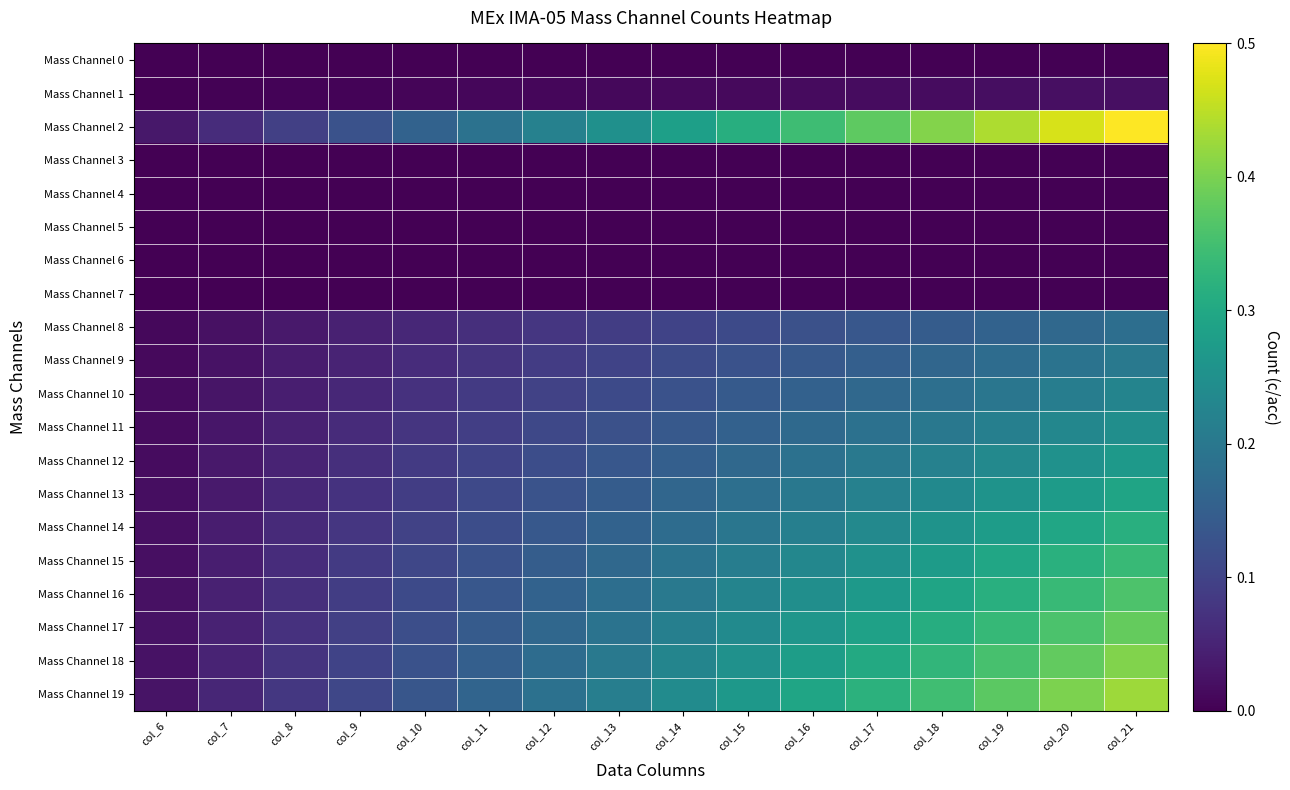

At which category is the sum across all series the highest?

col_21